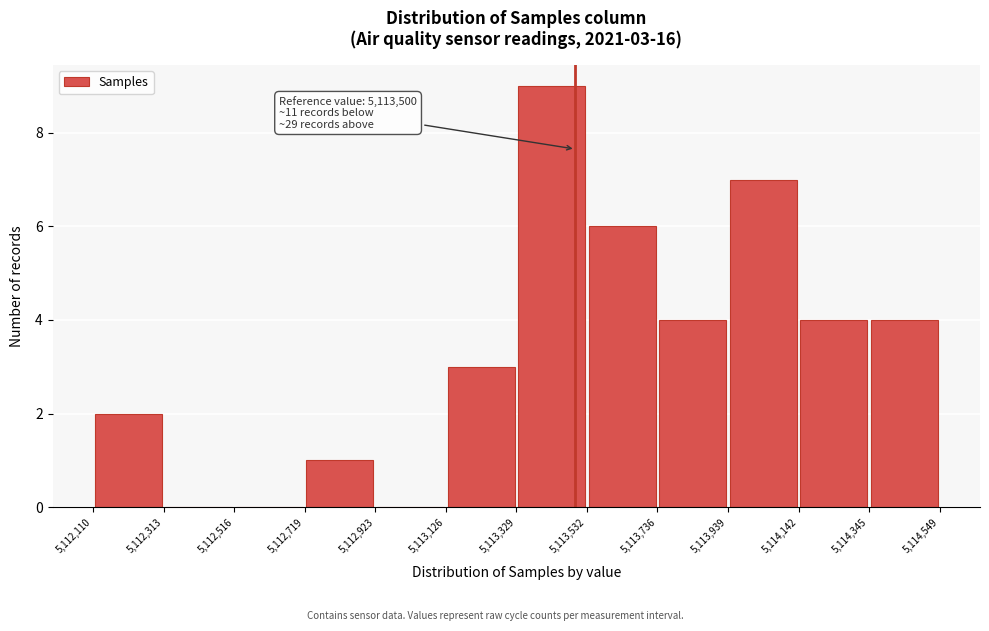

Over which range of the x-axis is the bar tallest?

5,113,329 to 5,113,532